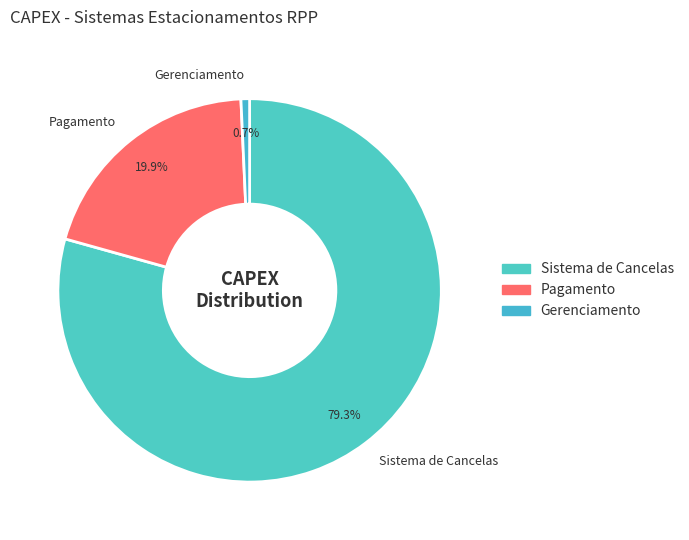

Rank the categories by value from lowest to highest.

Gerenciamento, Pagamento, Sistema de Cancelas